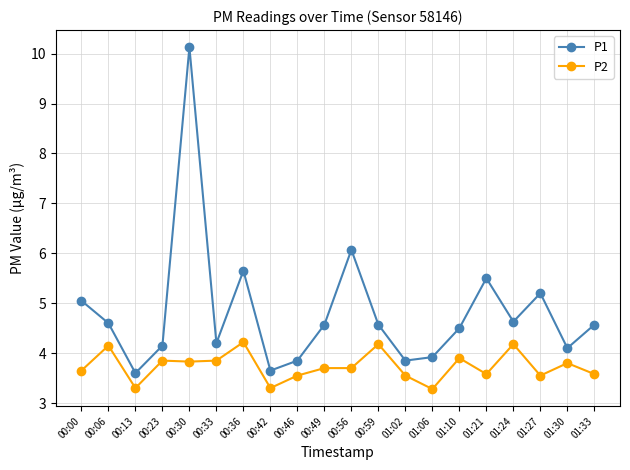

Where is the first local maximum for P1?

00:30